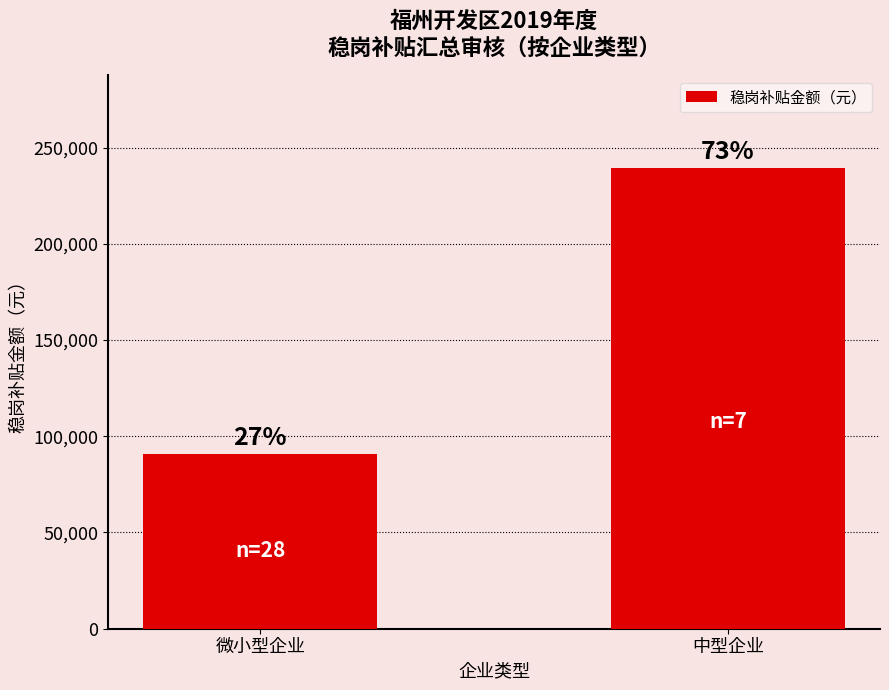

Is it true that the value at 中型企业 is 239587.7?

True